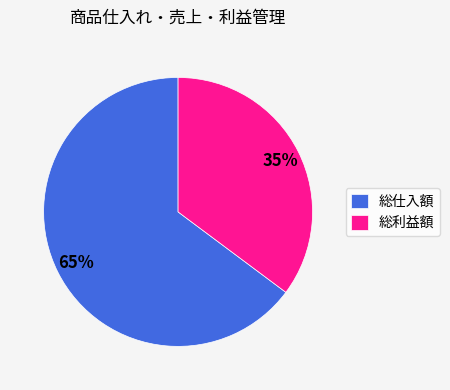

What is the ratio of the value at 総利益額 to the value at 総仕入額?

0.5